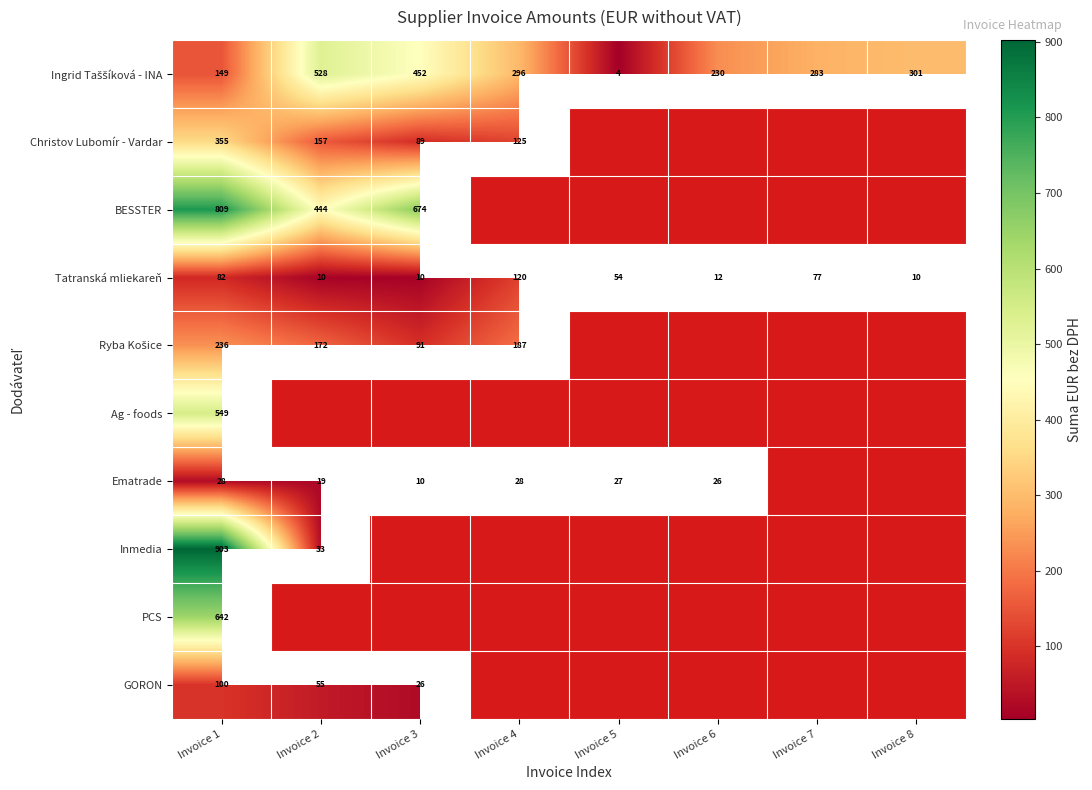

What is the minimum value for Christov Lubomír - Vardar?

89.4